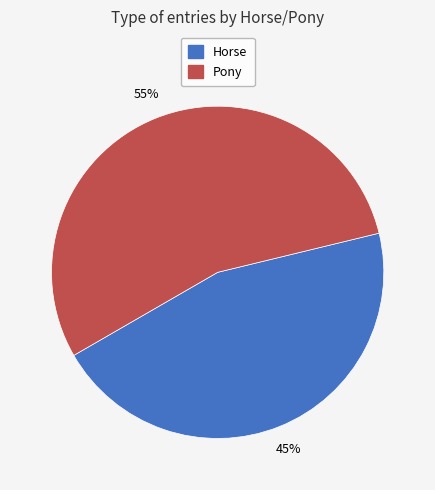

Which slice is the largest?

Pony